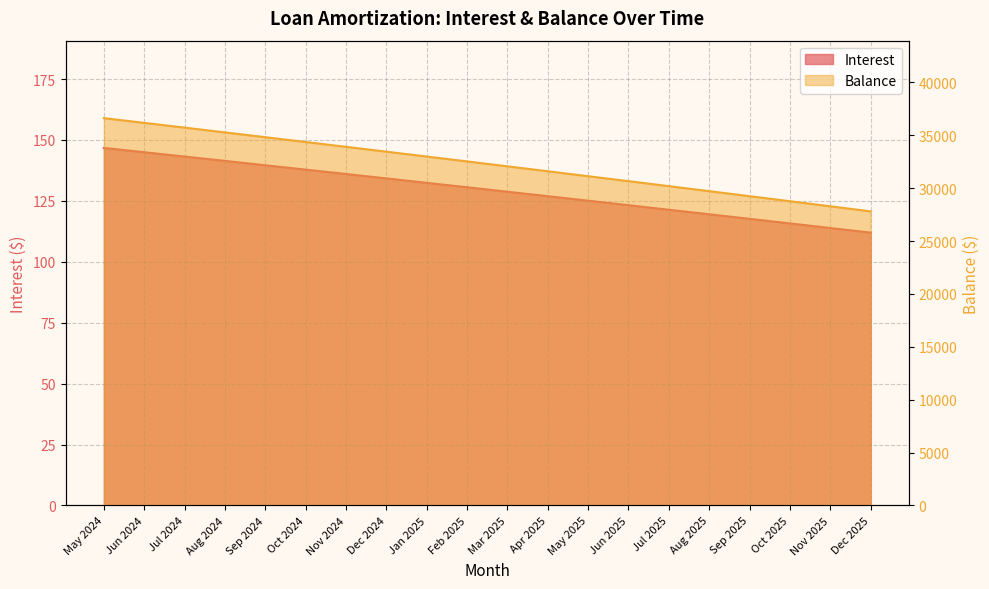

Where is Balance nearest to the value 32215?

Mar 2025